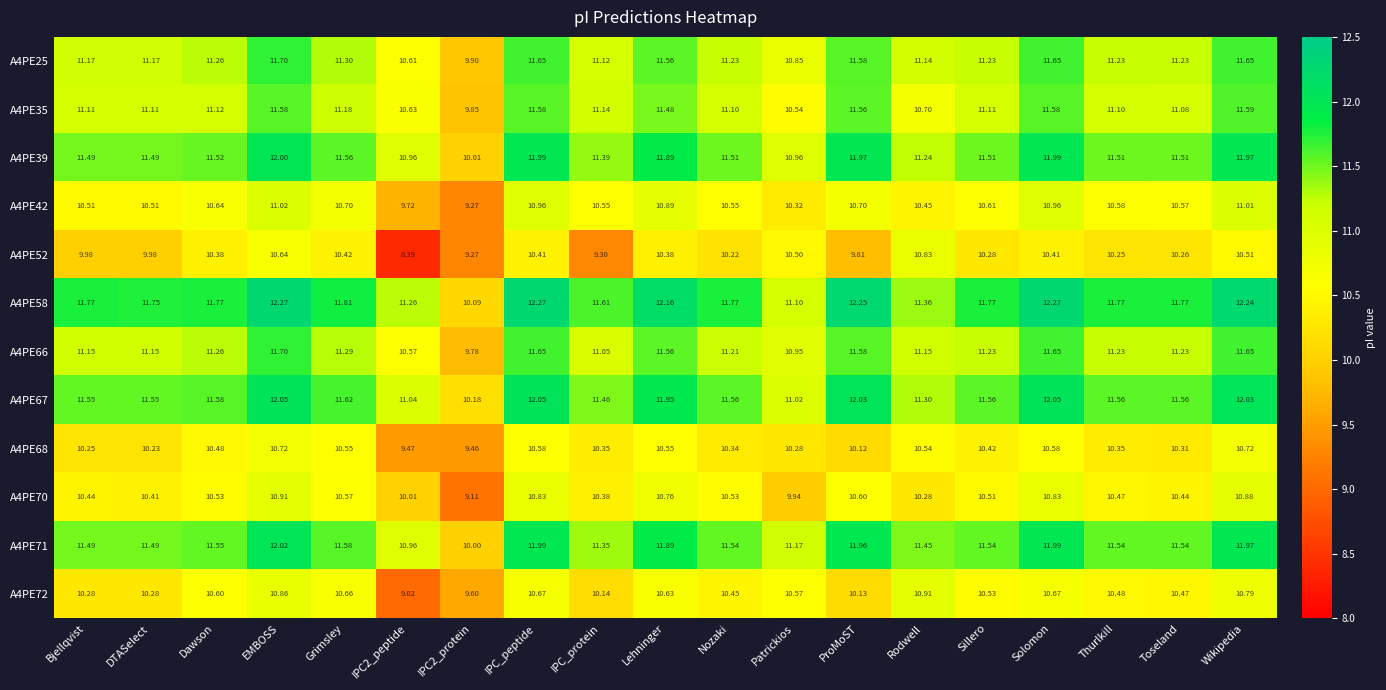

Where does the A4PE67 series first go above 11?

Bjellqvist